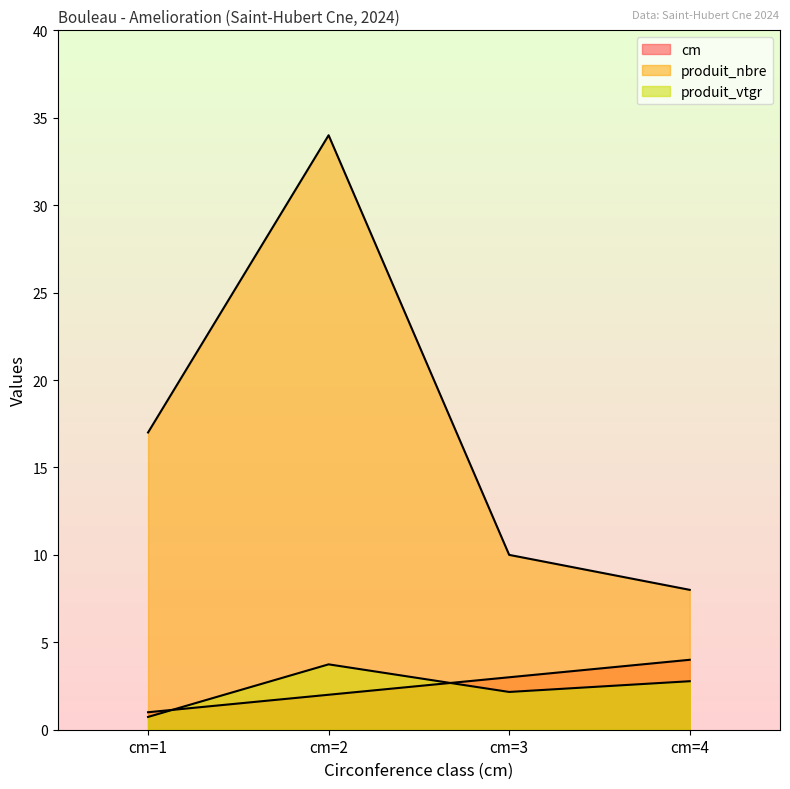

Rank the categories by produit_nbre value from highest to lowest.

cm=2, cm=1, cm=3, cm=4